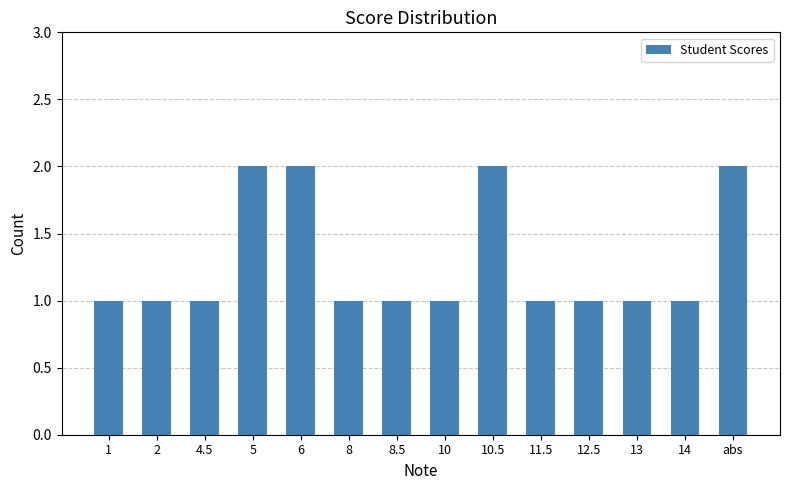

What is the label of the 6th bar from the left?

8